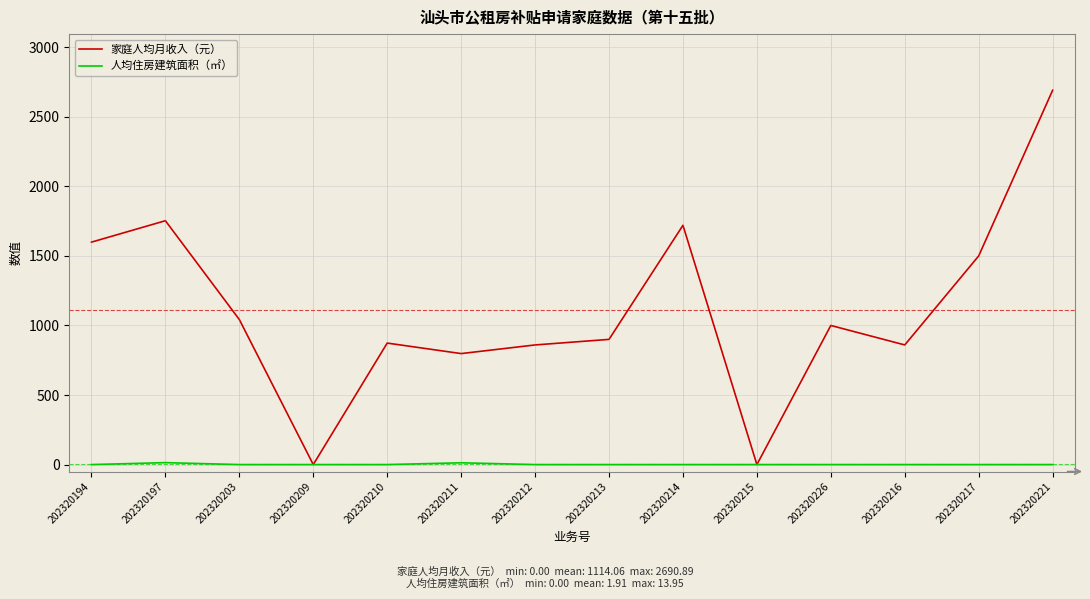

Where is 家庭人均月收入（元） nearest to the value 1345?

202320217